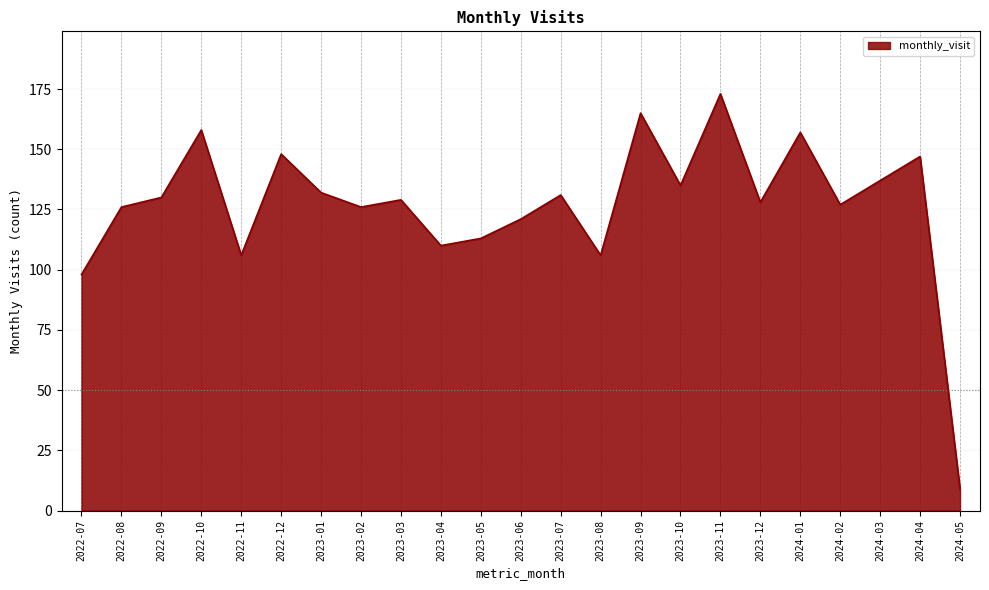

What is the difference between the second highest and minimum values?

156